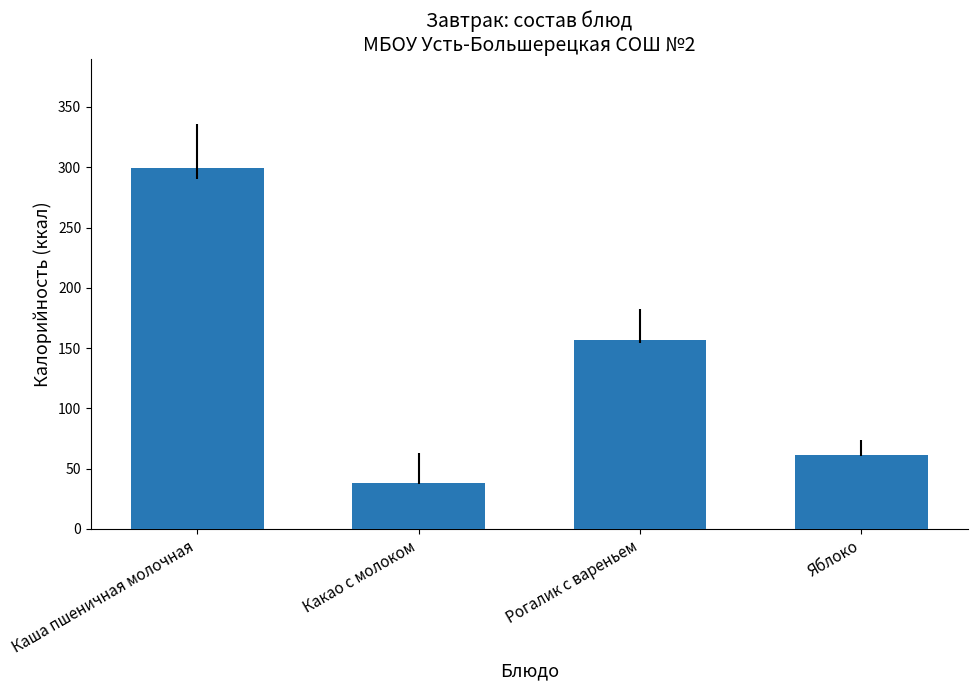

List the labels in order of value, smallest first.

Какао с молоком, Яблоко, Рогалик с вареньем, Каша пшеничная молочная